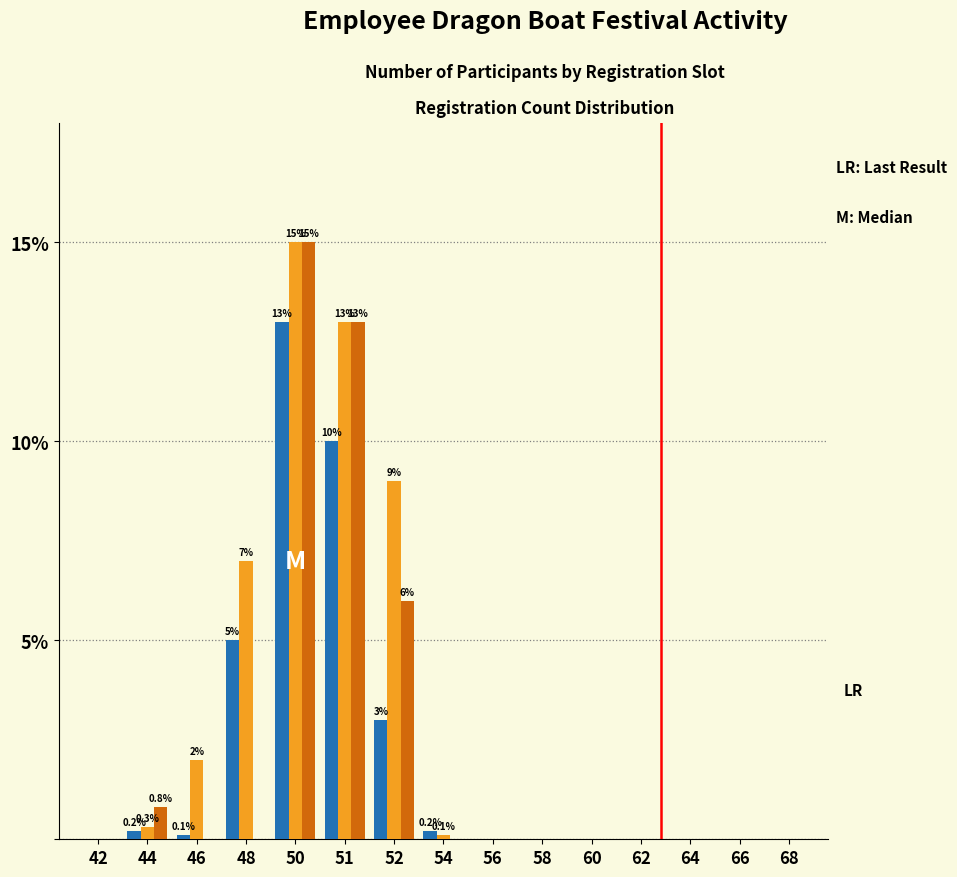

Which category has the highest value across all series?

50